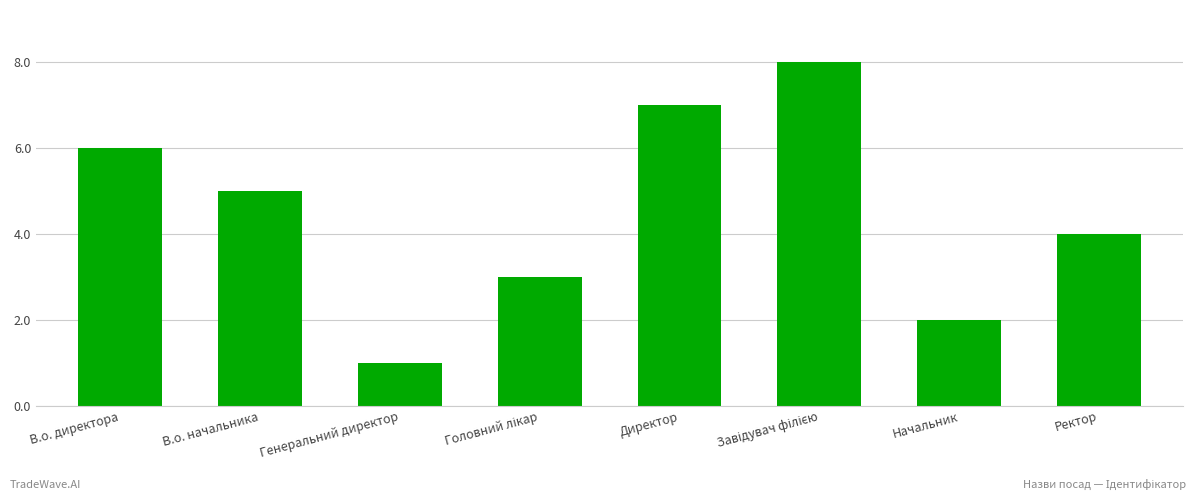

What is the change in value from Начальник to Ректор?

+2